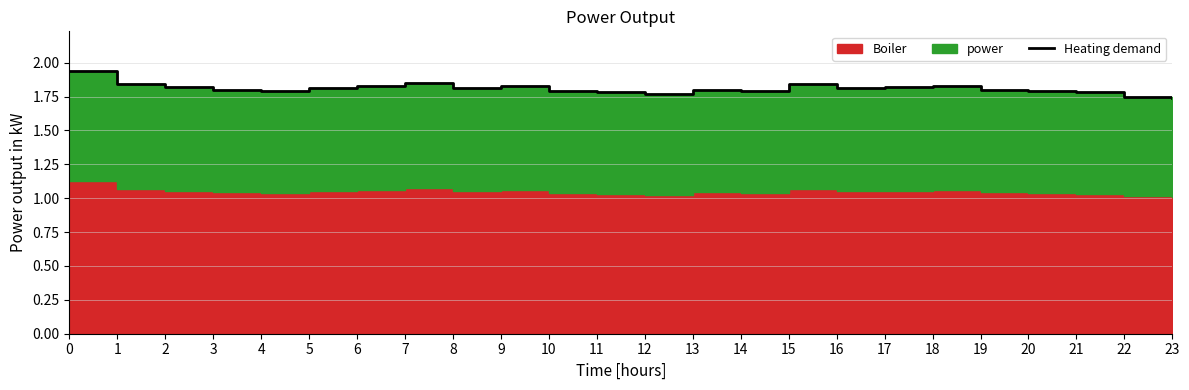

What is the smallest value displayed?

1.7